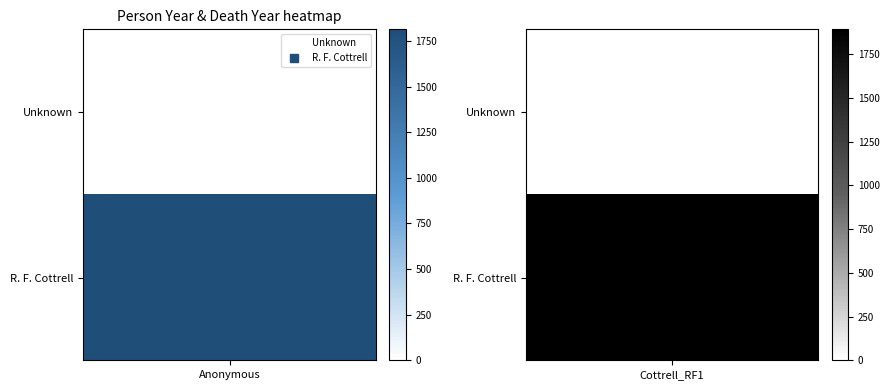

Reading right to left, extract all data points from this chart.

Unknown: 0	0
R. F. Cottrell: 1892	1814